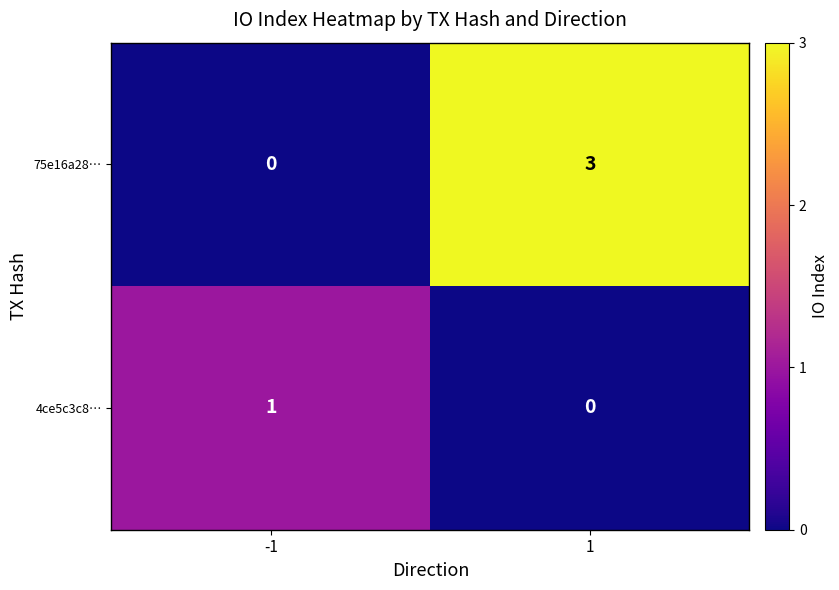

What is the total value across all series at 1?

3